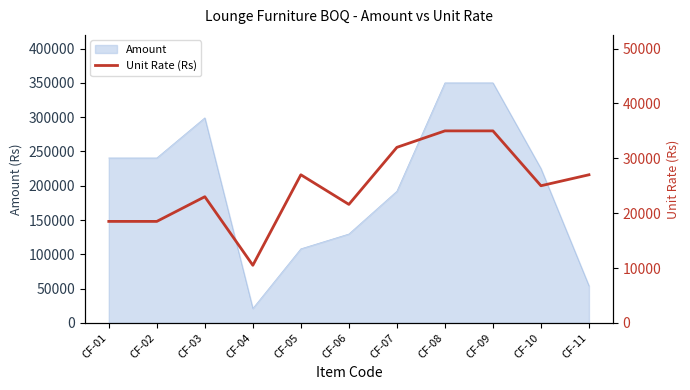

List the labels in order of value, largest first.

CF-08, CF-09, CF-07, CF-05, CF-11, CF-10, CF-03, CF-06, CF-01, CF-02, CF-04